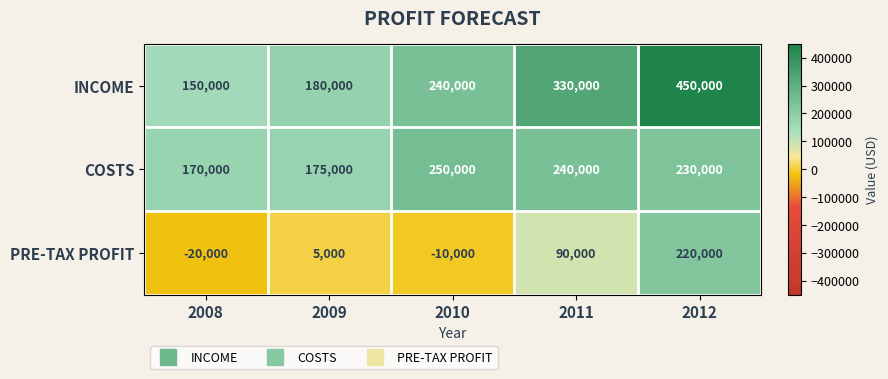

What is the sum of the COSTS values at 2009 and 2010?

425000